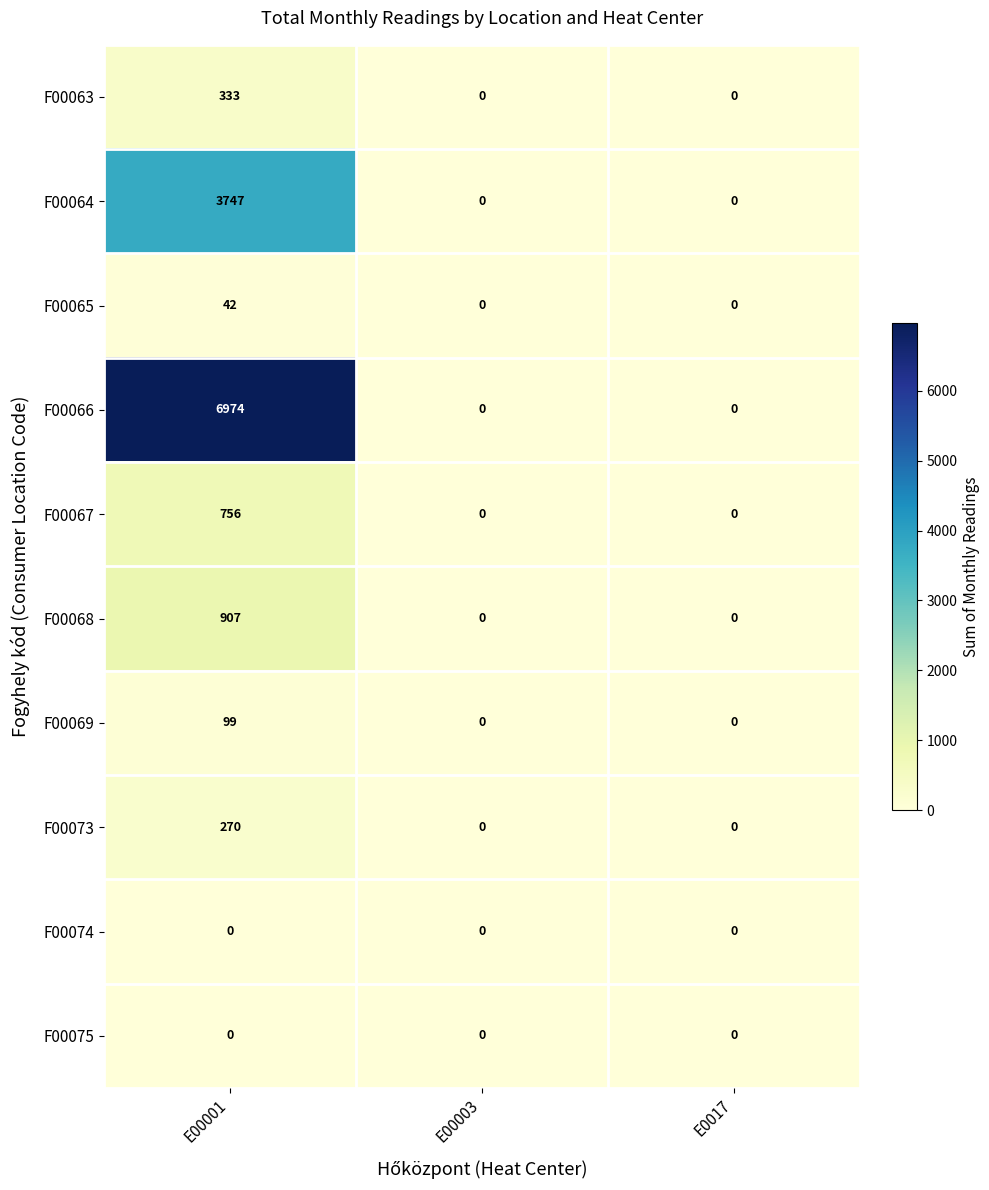

At how many categories does at least one series exceed 1379?

1